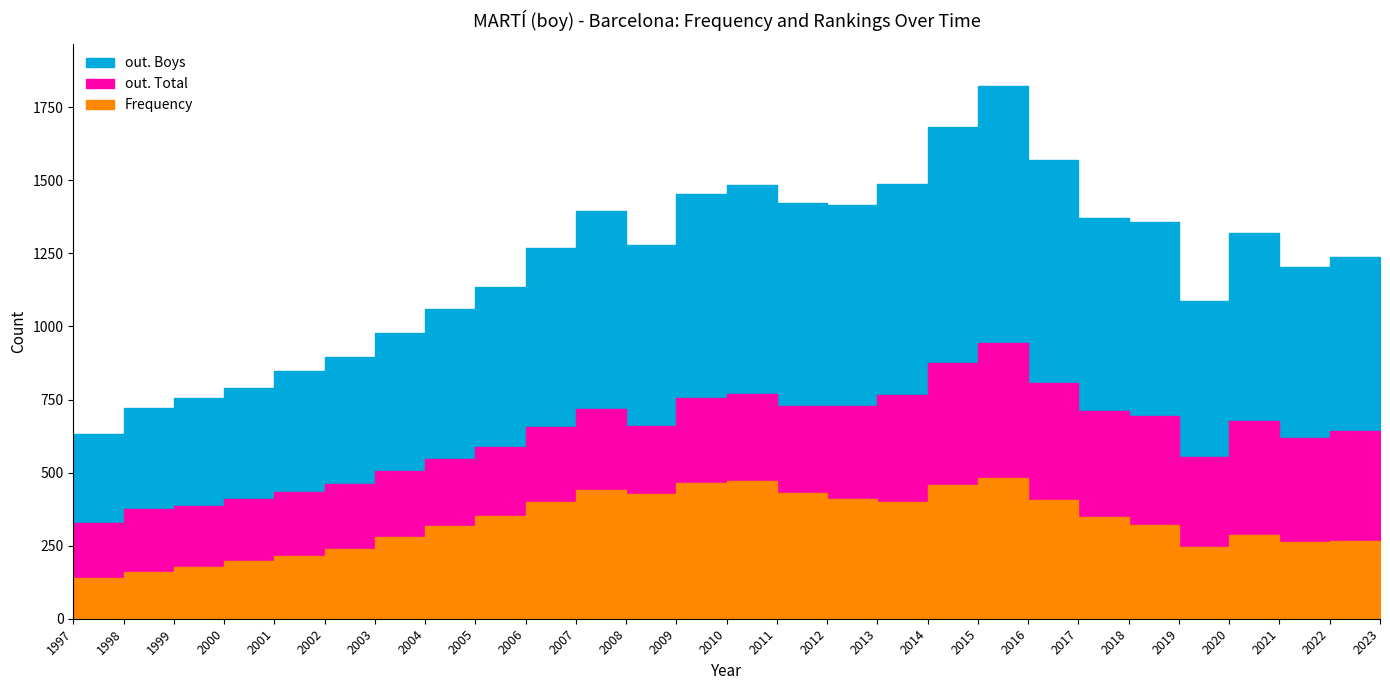

The Frequency series shows 350 at 2005. True or false?

True